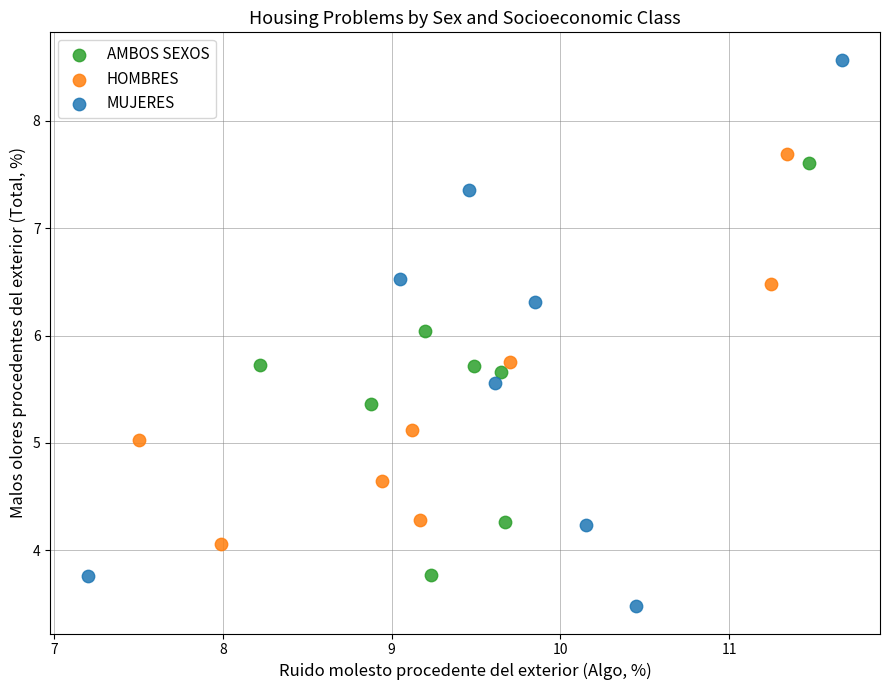

Which series reaches the maximum Y coordinate?

MUJERES